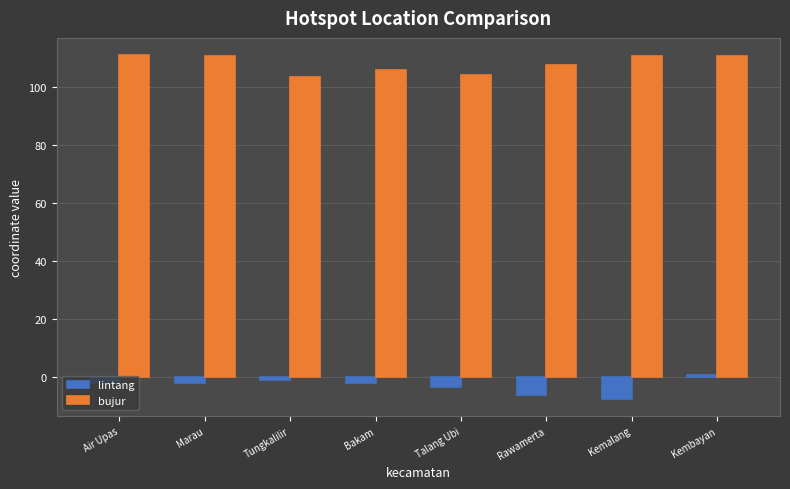

What is the difference between the maximum and second lowest values in the bujur series?

6.8